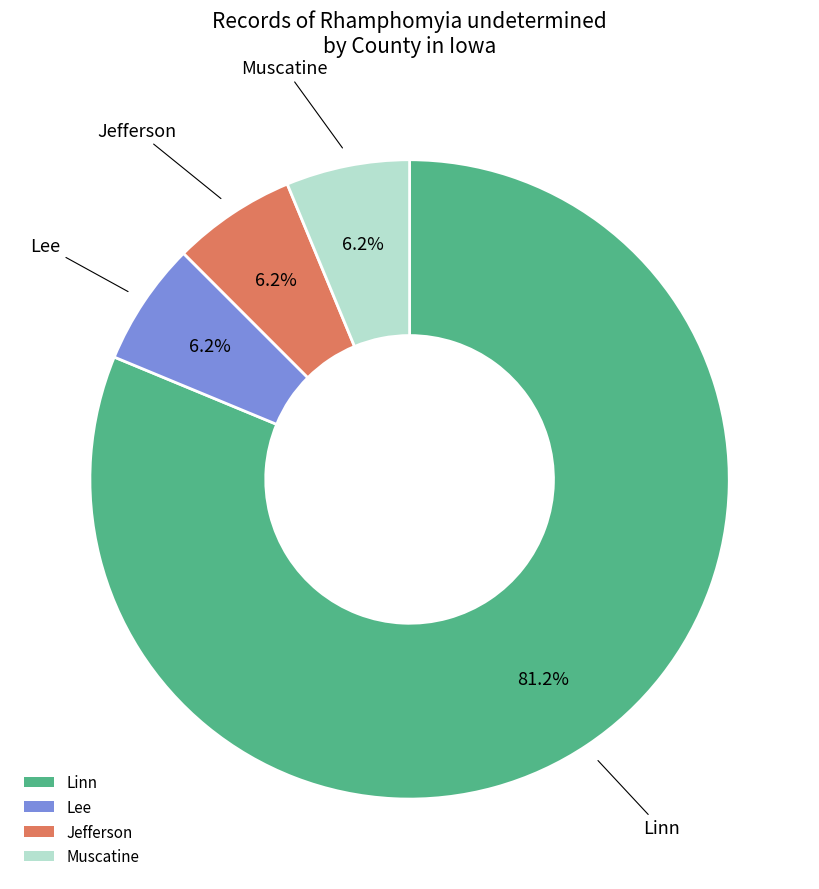

Which category has the biggest portion of the pie?

Linn